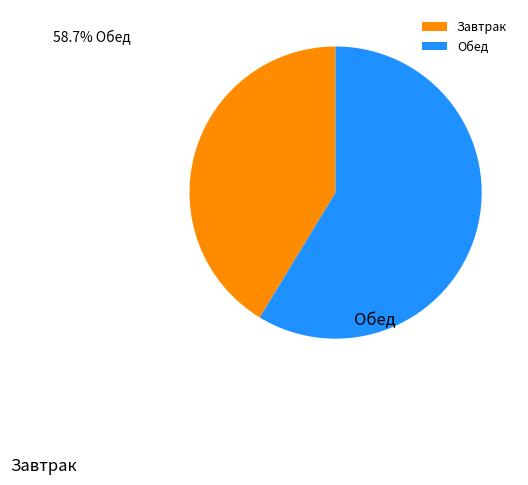

Does any single category account for the majority?

Yes